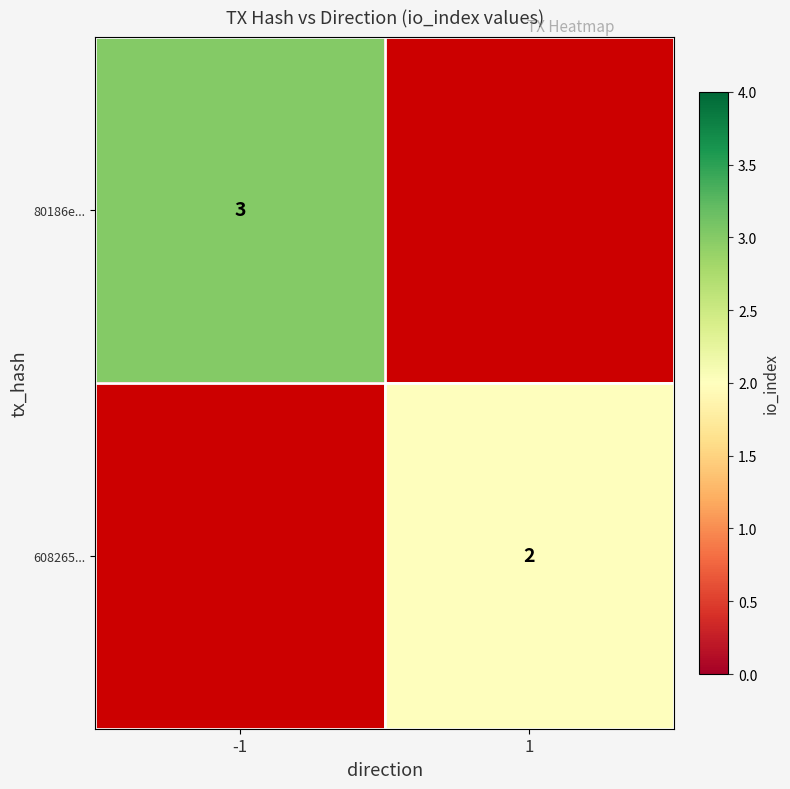

True or false: 80186e... has a value of 1 at -1.

False